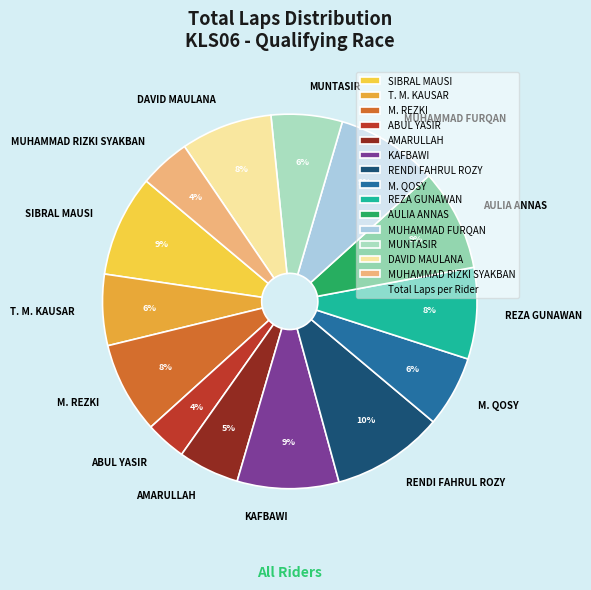

Combined, do T. M. KAUSAR and KAFBAWI account for over 50%?

No